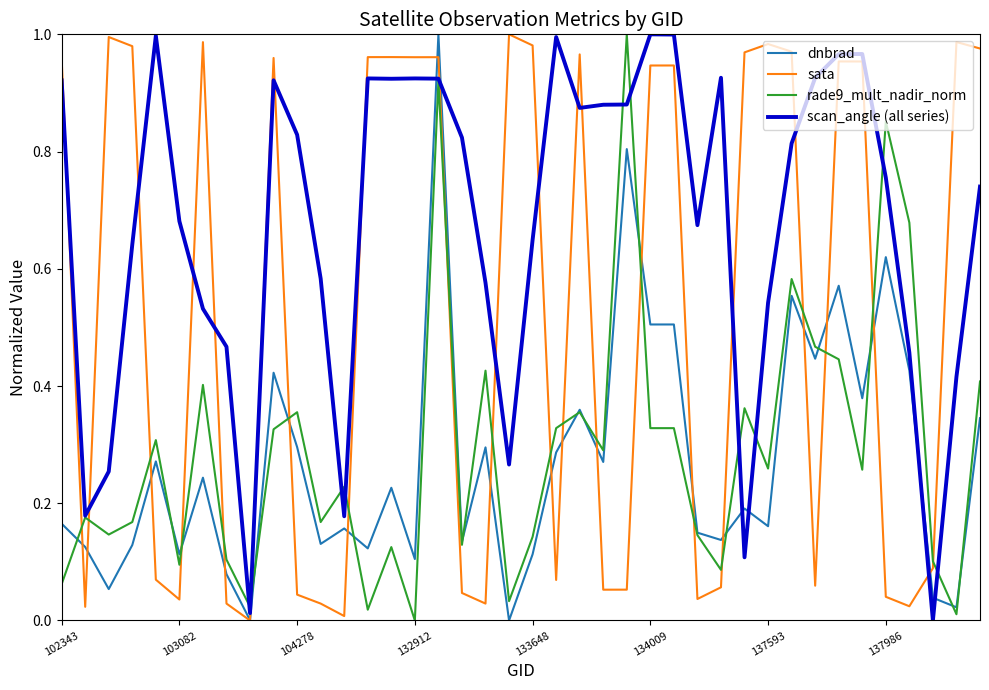

Is this an area chart (filled region under the line)?

No